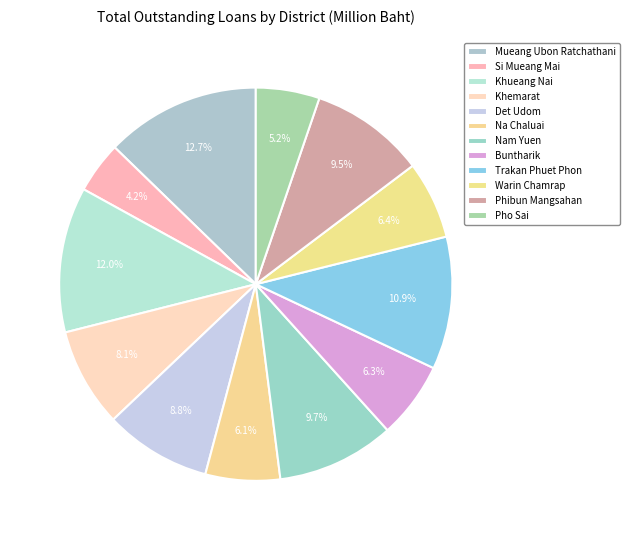

Between Khueang Nai and Phibun Mangsahan, which is larger?

Khueang Nai